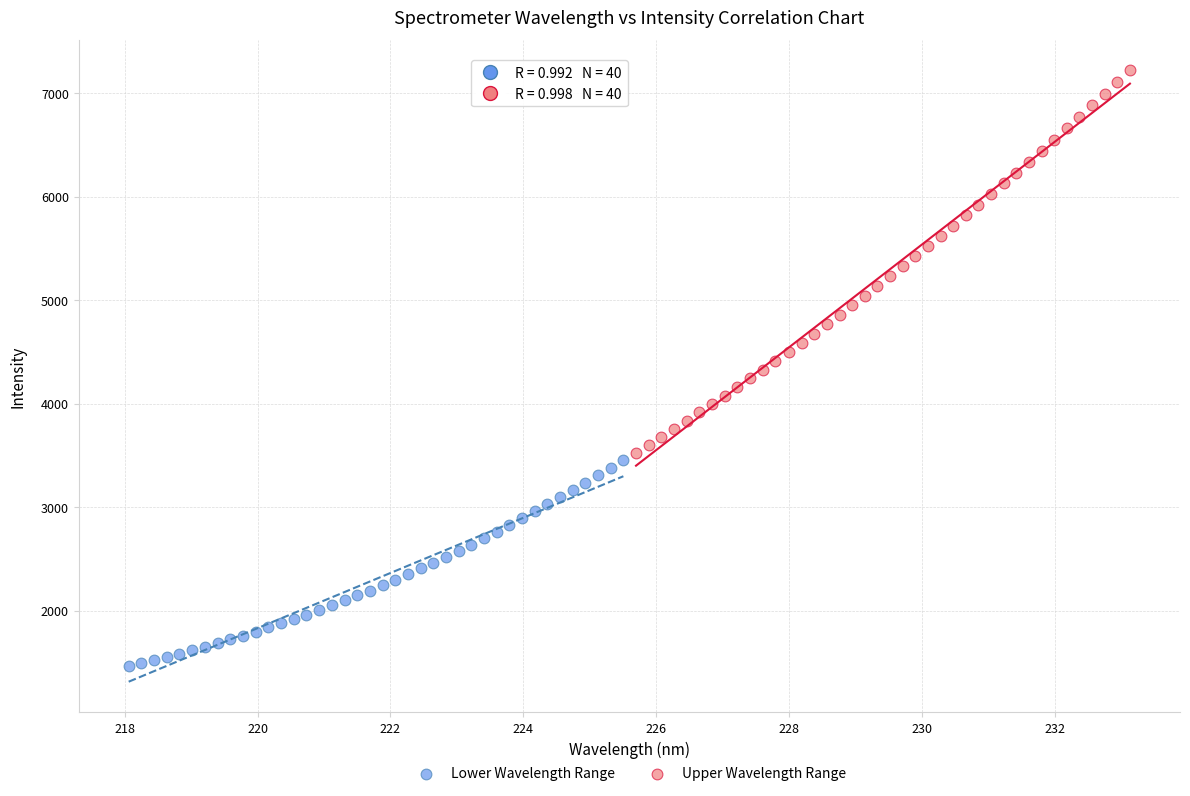

Which series reaches the maximum Y coordinate?

Upper Wavelength Range